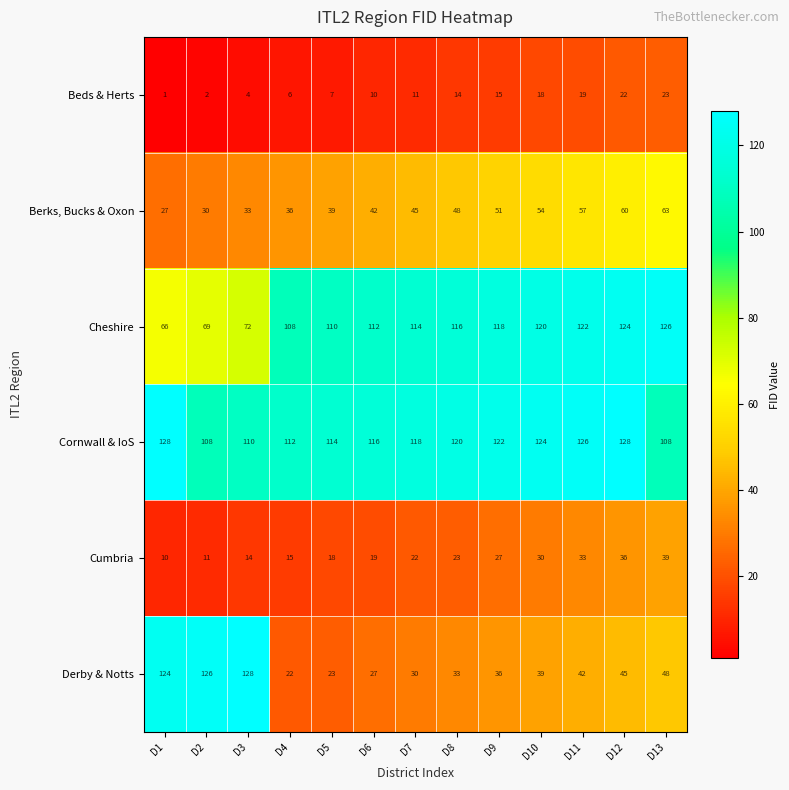

How many data points in Cornwall & IoS are less than 118?

6